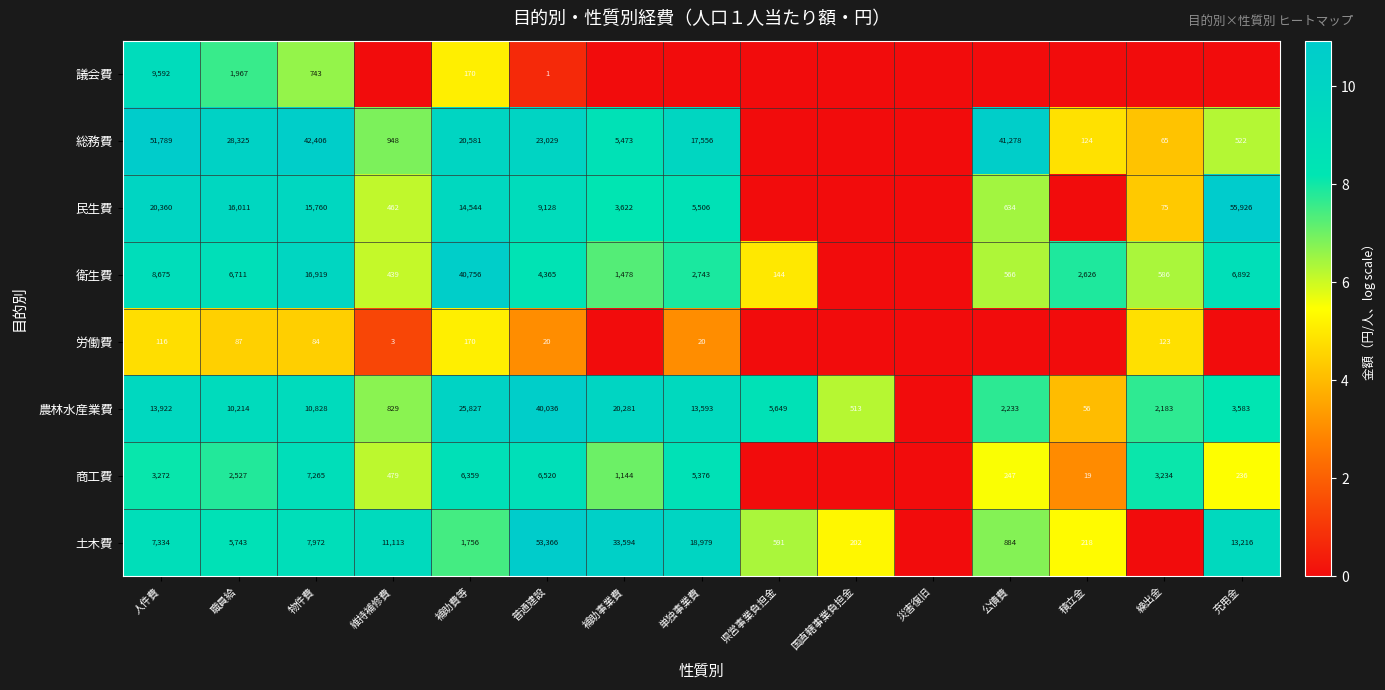

What is the difference between the 民生費 values at 充用金 and 単独事業費?

50420